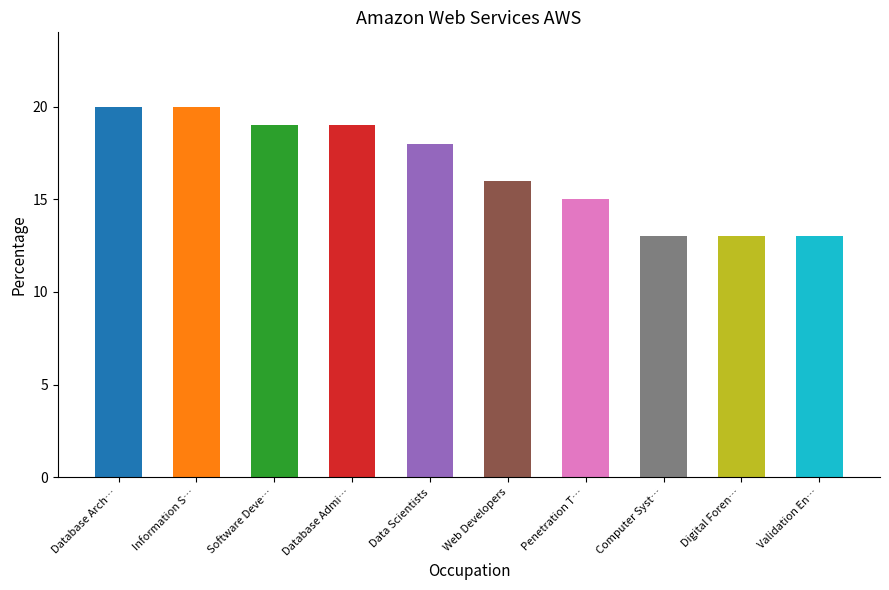

Reading left to right, transcribe all the data shown in this chart.

20	20	19	19	18	16	15	13	13	13